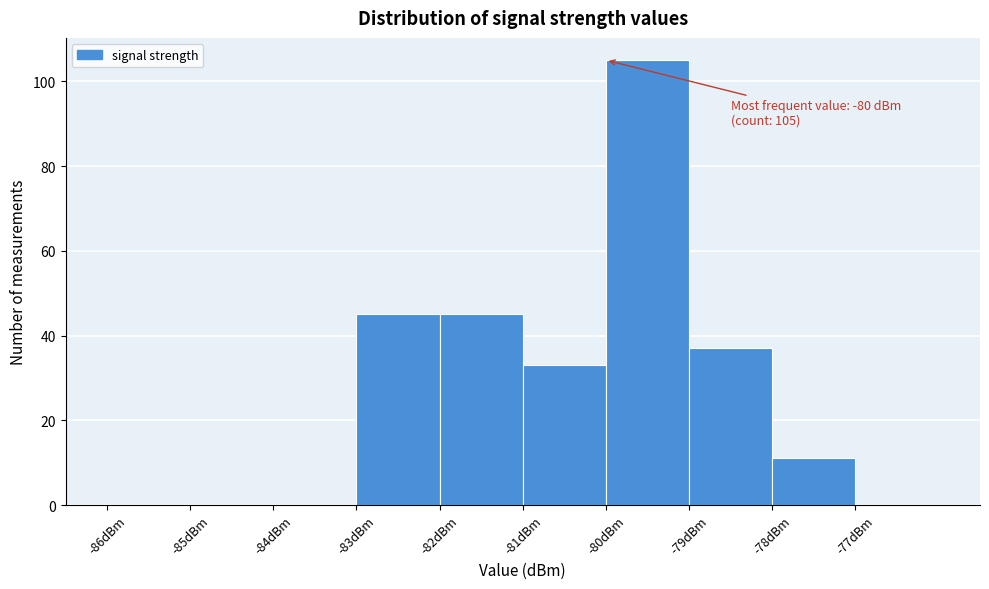

Which range on the x-axis has the tallest bar?

-80 to -79